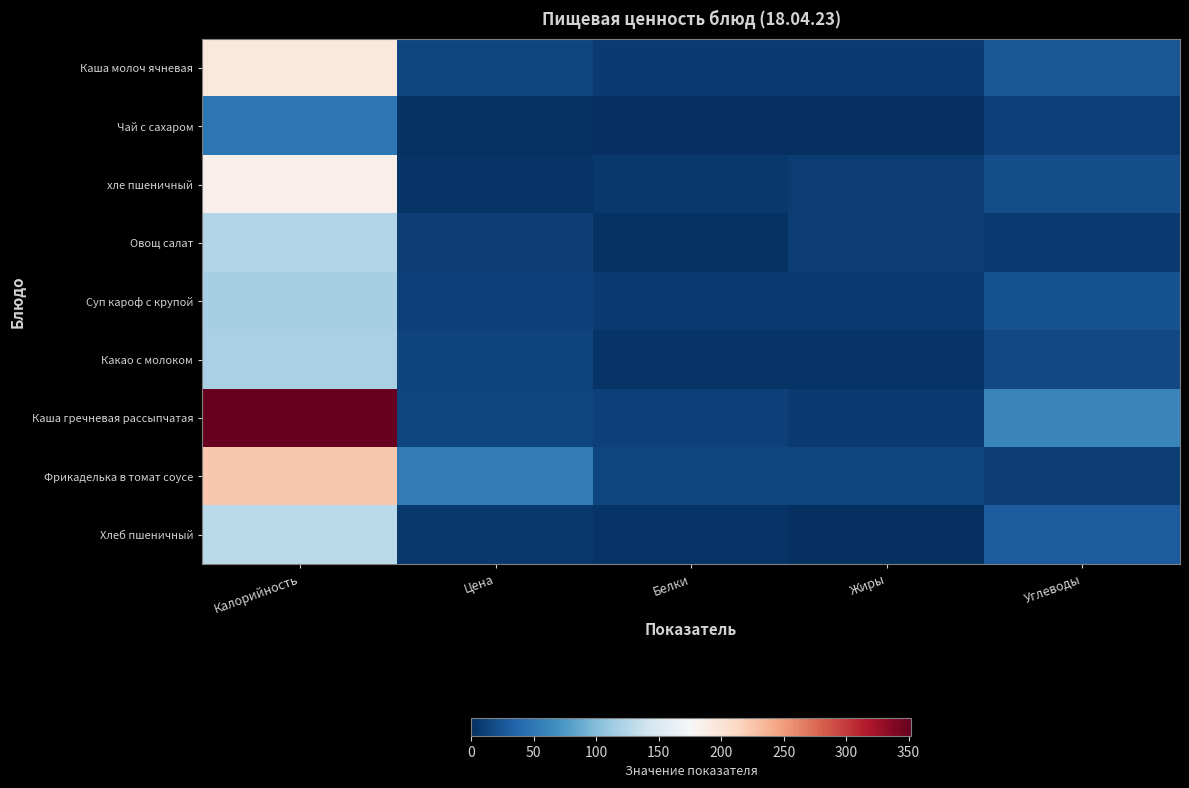

What is the greatest value displayed?

352.0